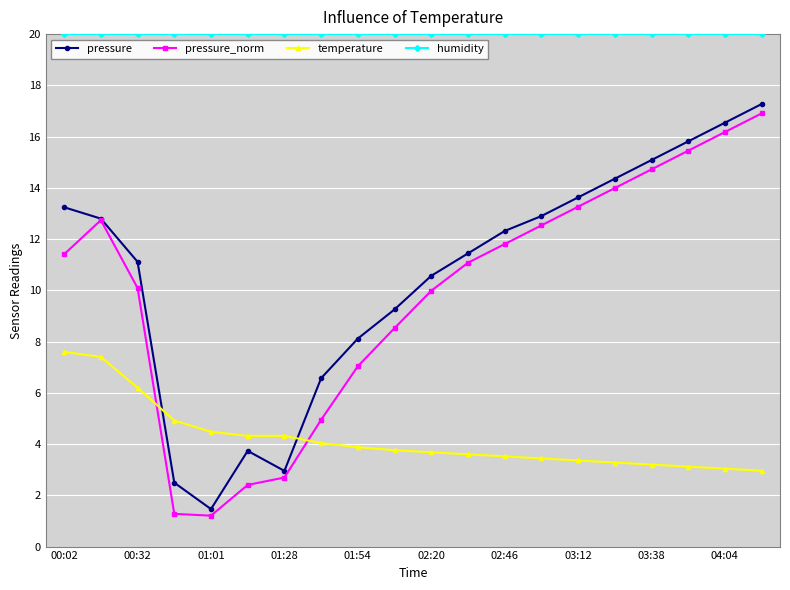

How many lines are shown in the chart?

4